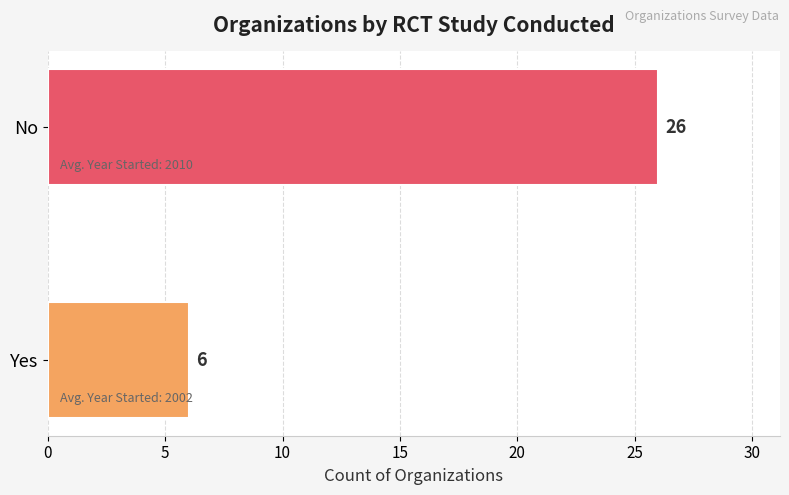

Reading bottom to top, list all the values displayed in this chart.

Yes=6	No=26